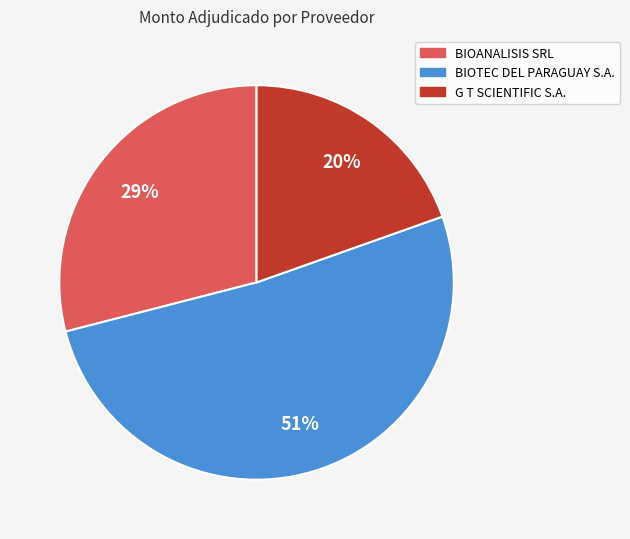

Between BIOANALISIS SRL and G T SCIENTIFIC S.A., which is larger?

BIOANALISIS SRL